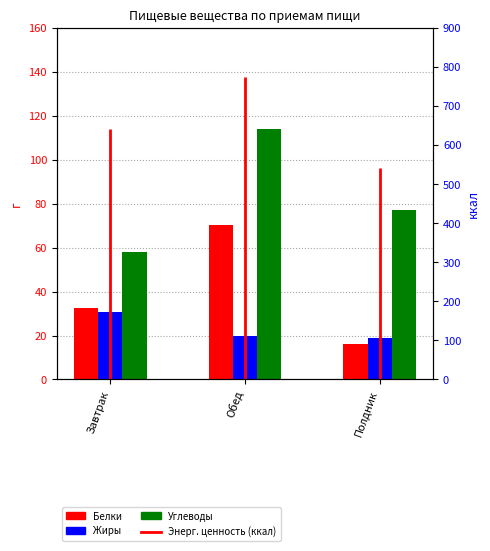

How many data points in Углеводы are less than 77?

1